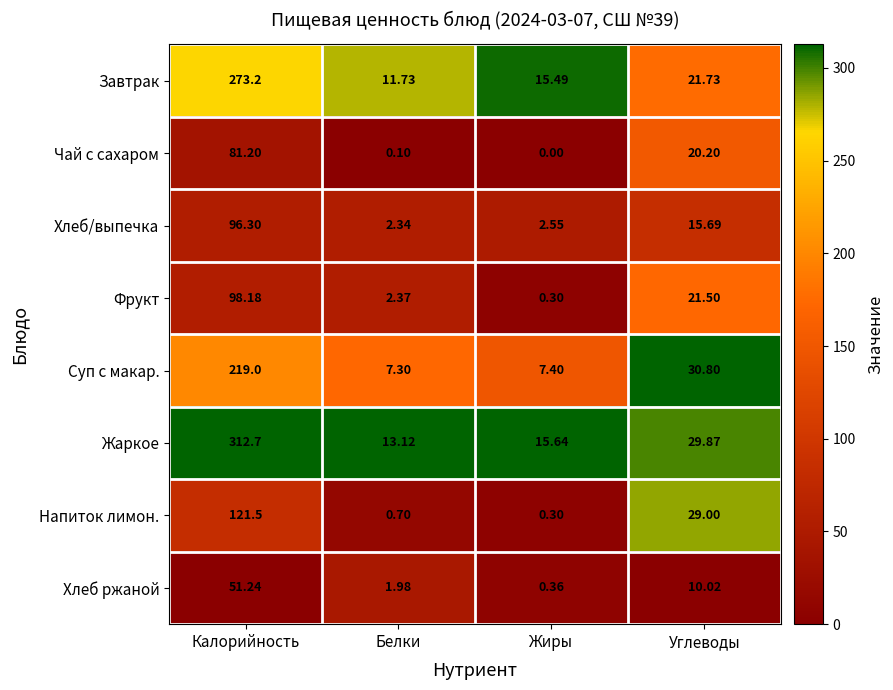

Which category has the highest value in the Фрукт series?

Калорийность